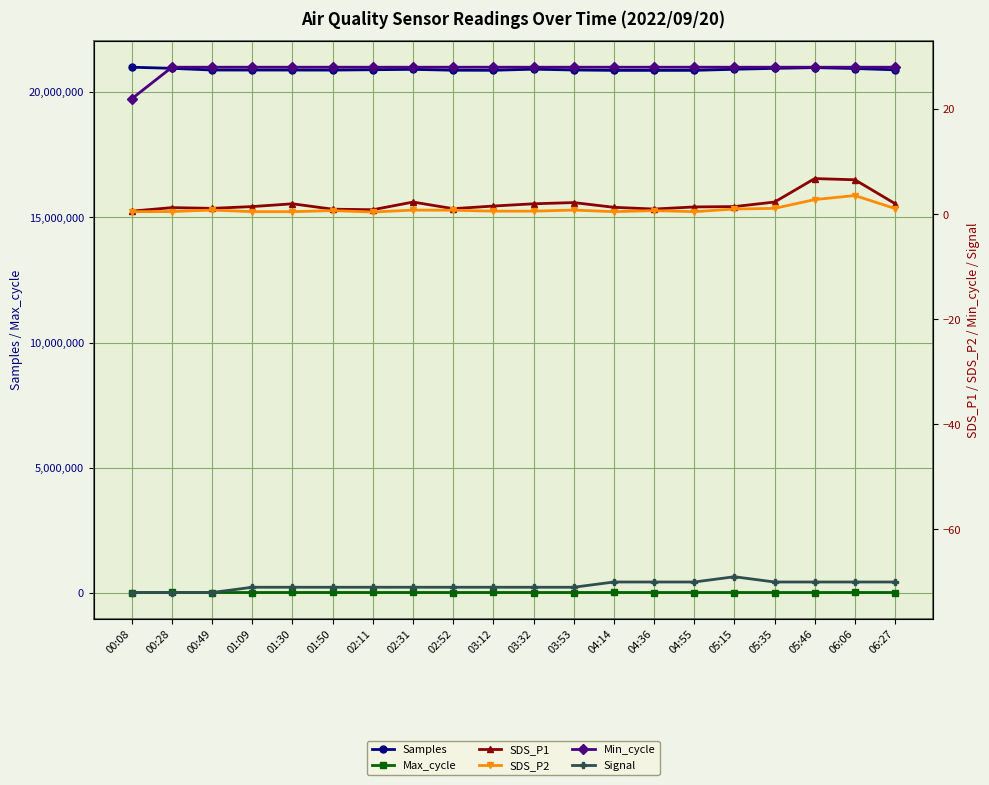

What is the value of the Max_cycle point at the 2nd from the left?

20676